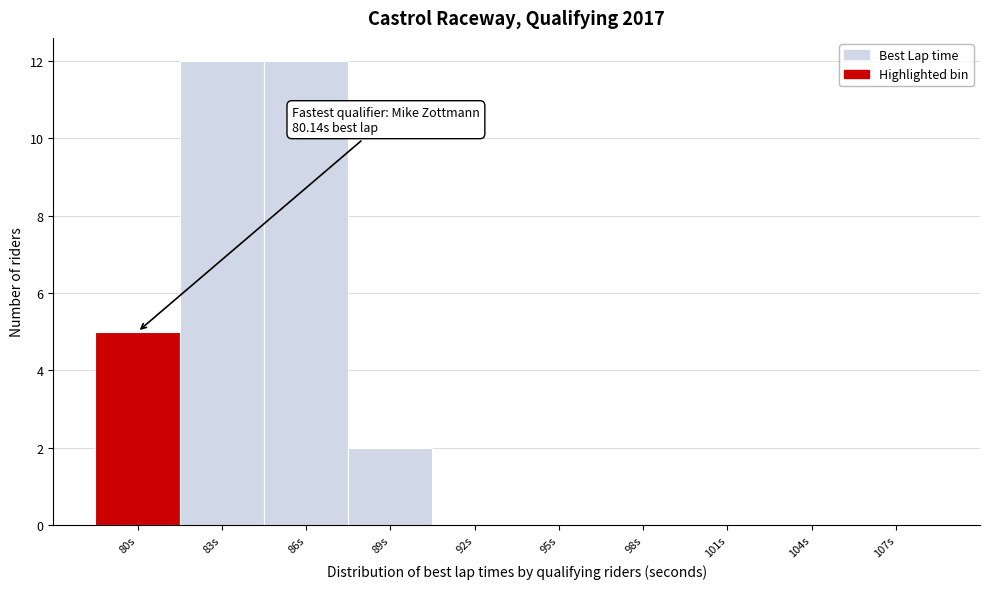

Reading left to right, what are all the values shown in this chart?

80s=5	83s=12	86s=12	89s=2	92s=0	95s=0	98s=0	101s=0	104s=0	107s=0